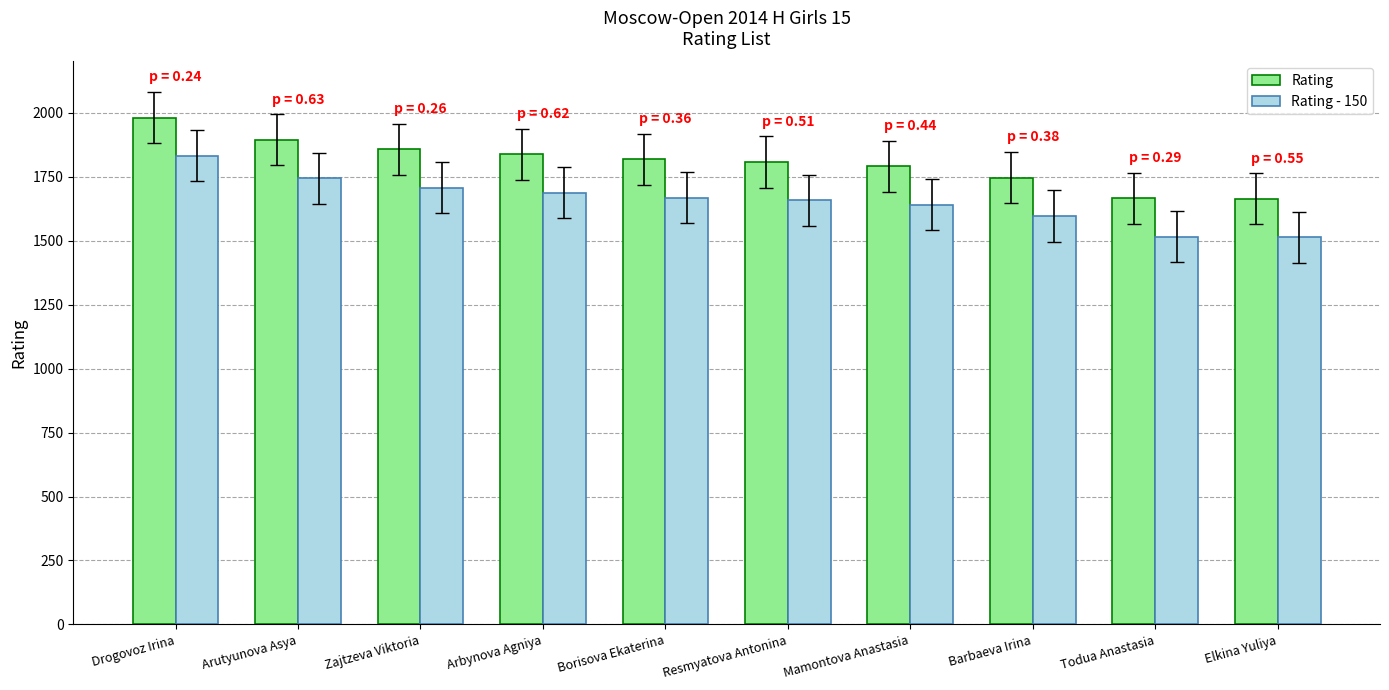

Rank the series by their maximum value, from highest to lowest.

Rating, Rating - 150